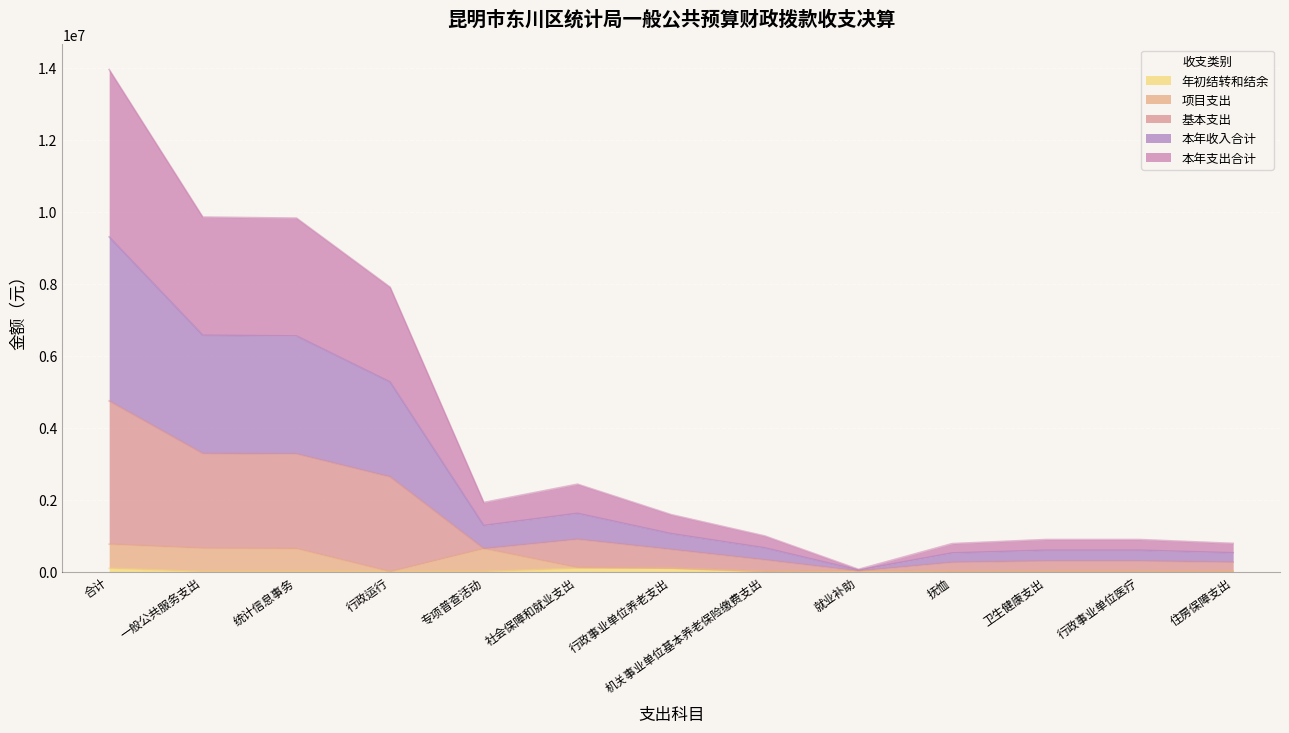

At which category is the sum across all series the highest?

合计